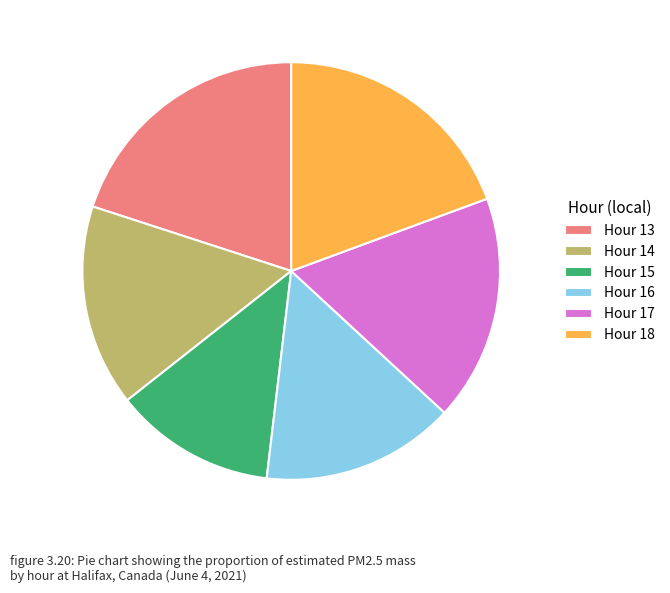

Is there any slice that represents more than half of the pie?

No